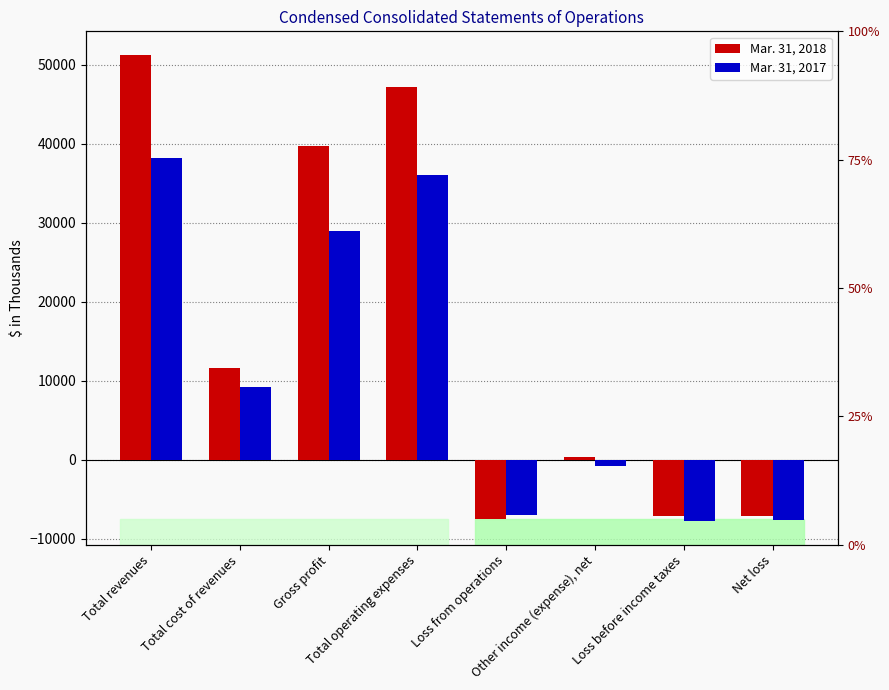

Where is Mar. 31, 2018 nearest to the value 21862?

Total cost of revenues